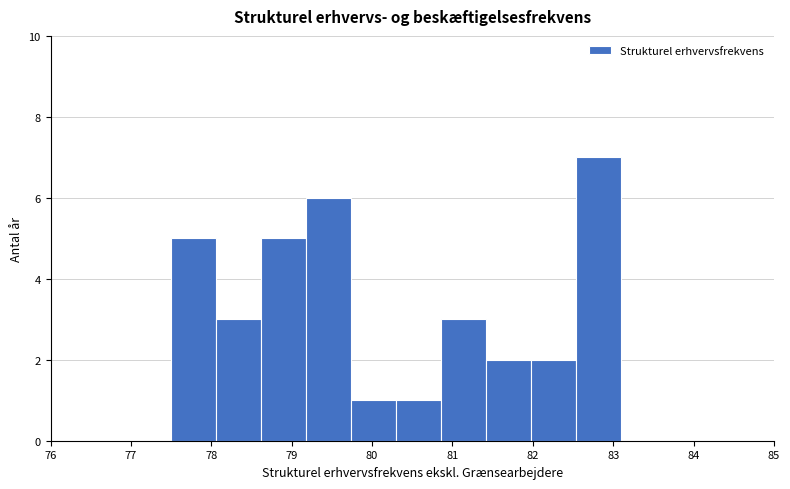

Over which range of the x-axis is the bar tallest?

82.54 to 83.10